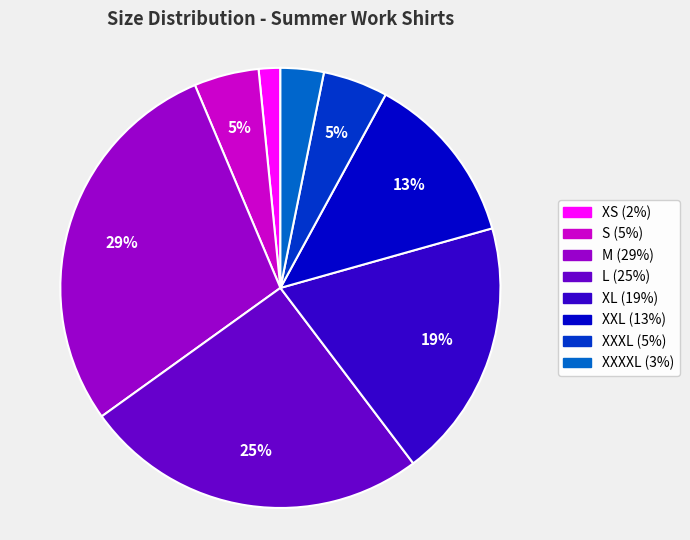

Is there a majority slice in this chart?

No